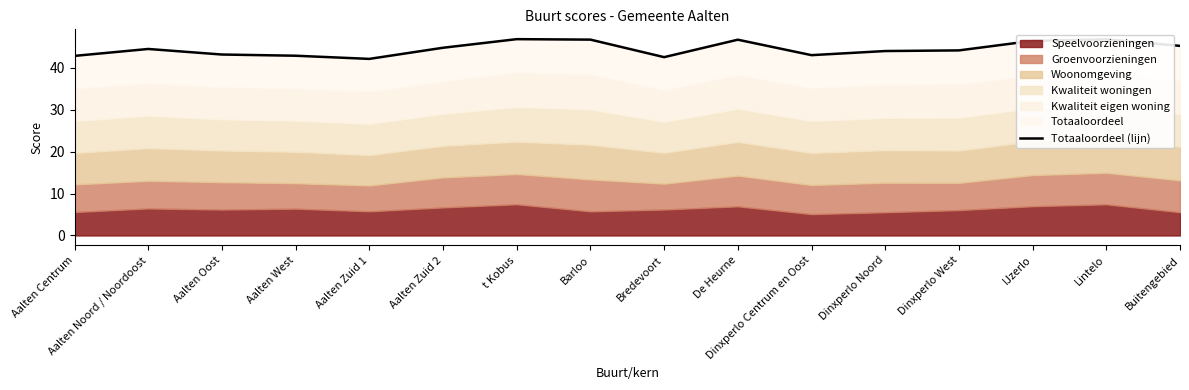

What is the difference between the second highest and minimum values?

4.7